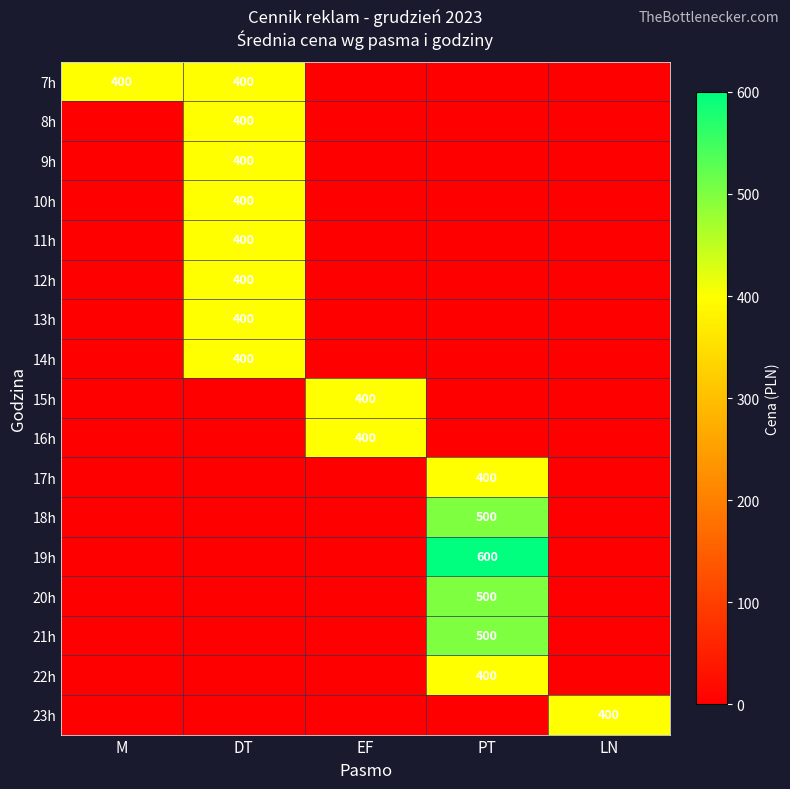

The value of 20h at PT is 500. True or false?

True